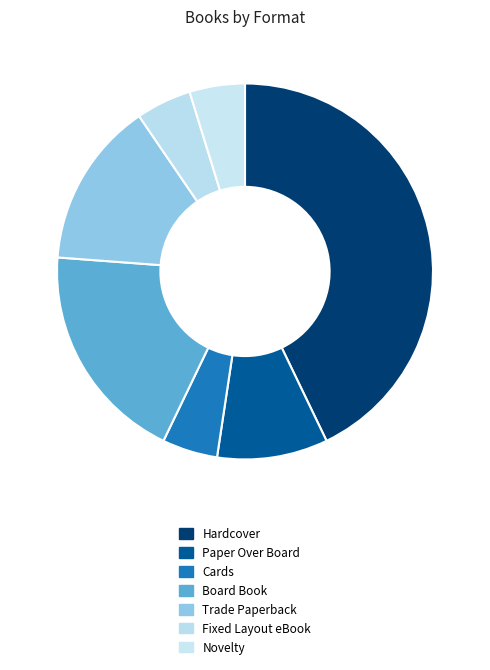

How many segments does this pie chart have?

7